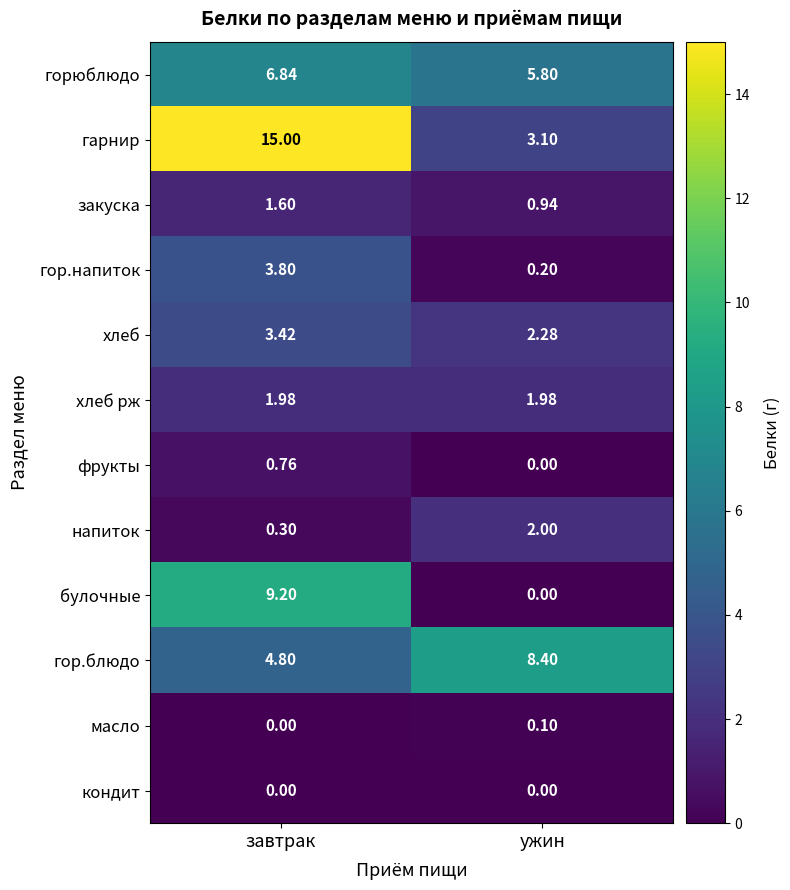

At how many categories does at least one series exceed 0?

2